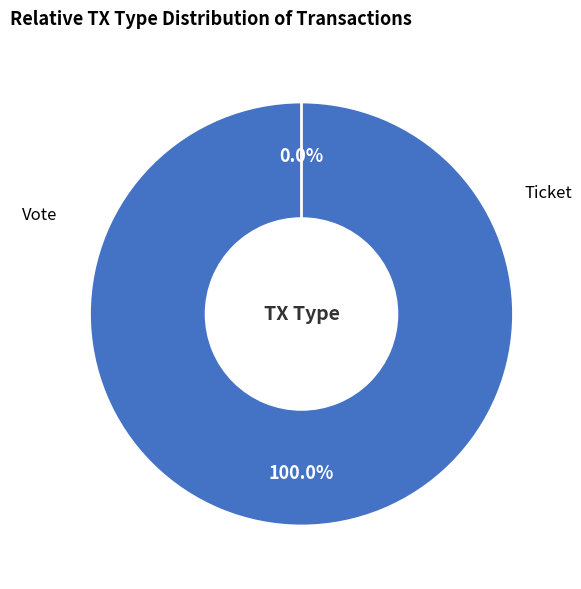

True or false: Vote accounts for 100% of the total.

True